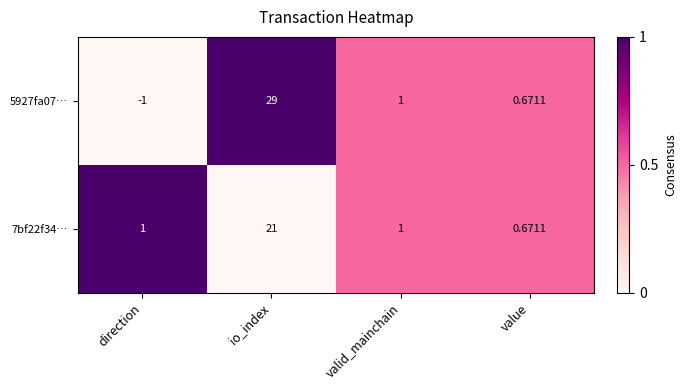

At which category does the chart reach its minimum across all series?

direction